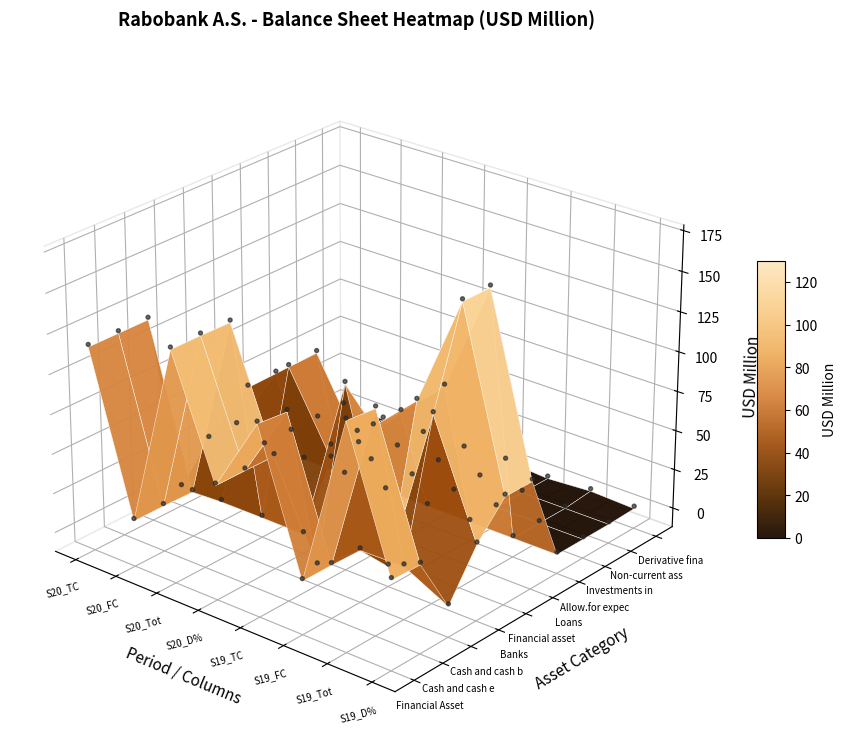

How many data points in Cash and cash balances at Central Bank are less than 21?

4